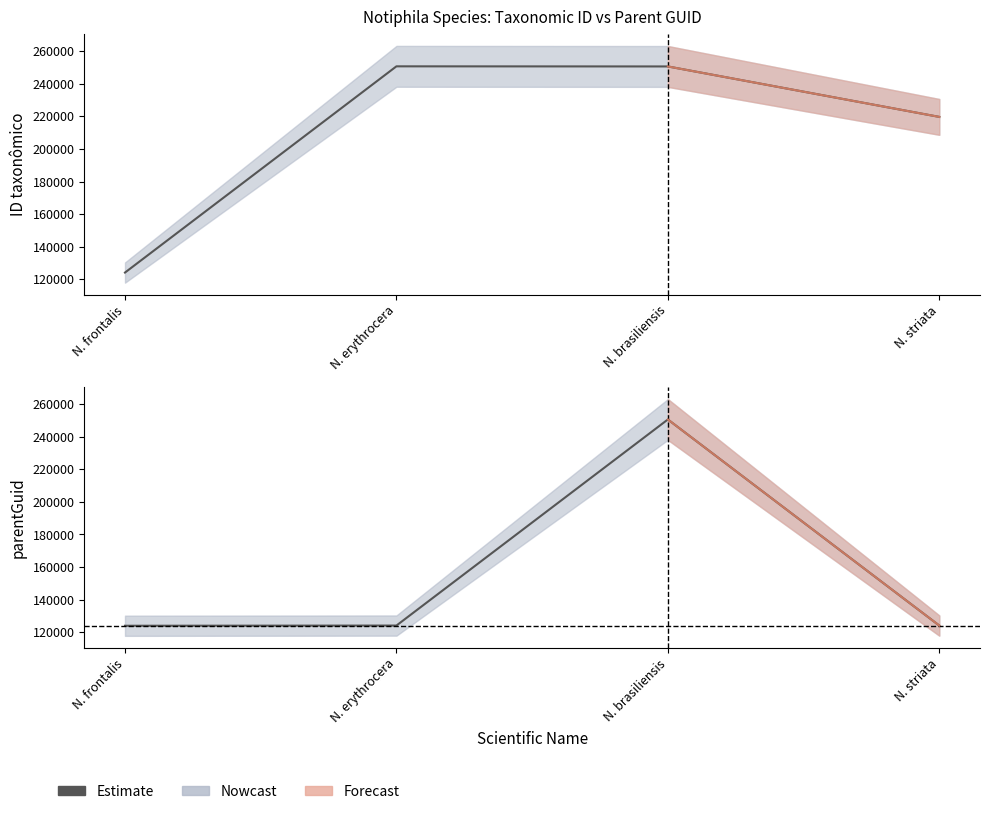

Rank the series by their maximum value, from lowest to highest.

parentGuid, ID taxonômico